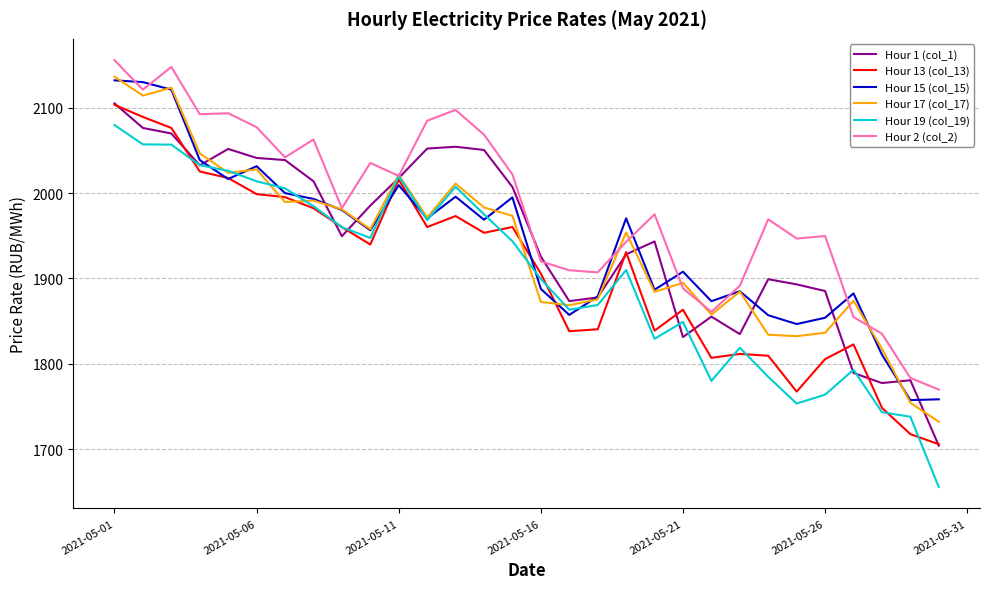

Count the number of categories in the chart.

30